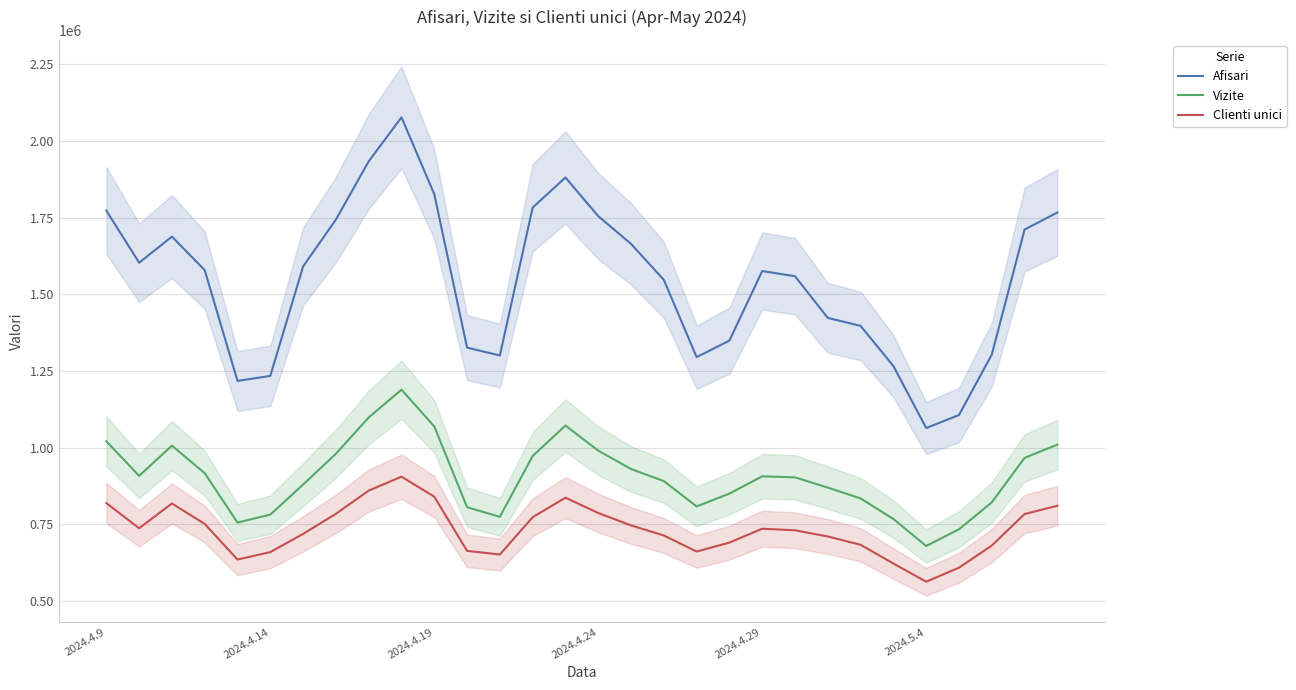

What is the difference between the maximum and minimum values in the Clienti unici series?

342536